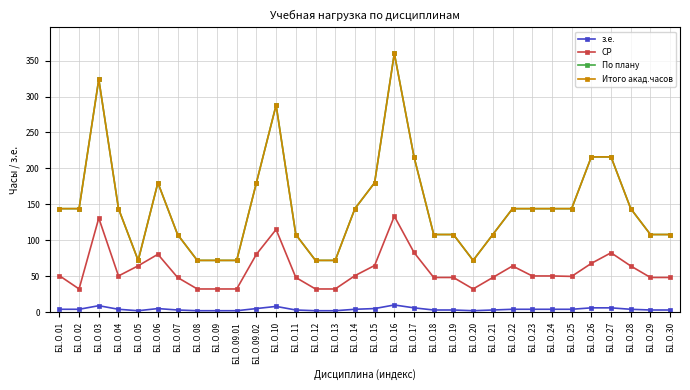

Which series changed the most between Б1.О.03 and Б1.О.30?

По плану